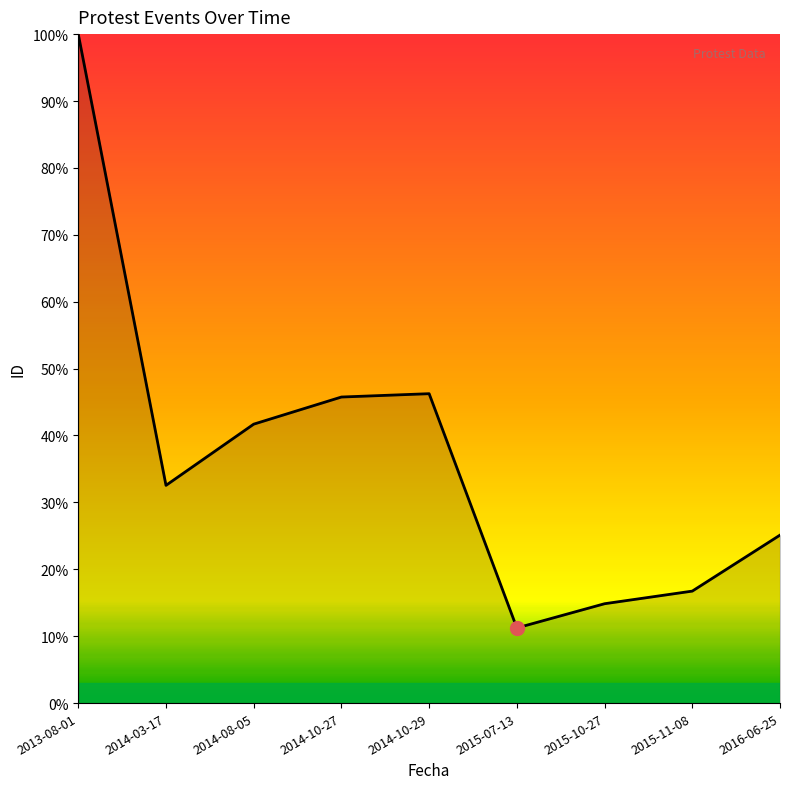

Which label corresponds to the smallest value in the chart?

2015-07-13